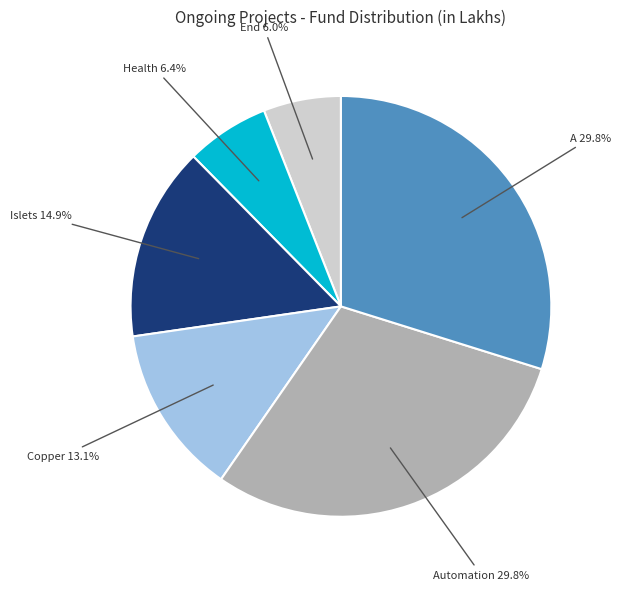

Is there a majority slice in this chart?

No